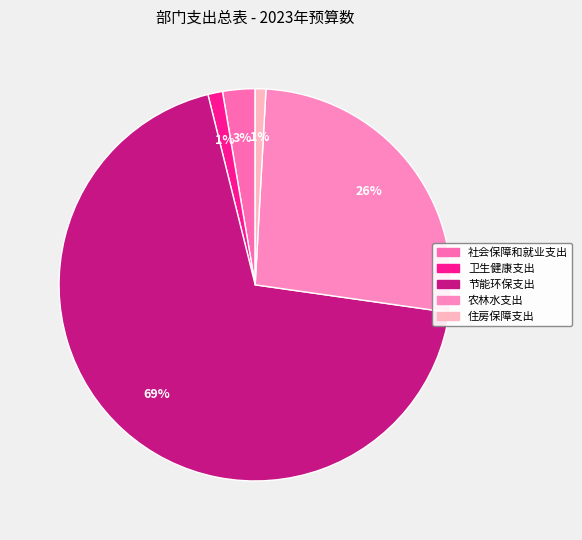

Does any single category account for the majority?

Yes